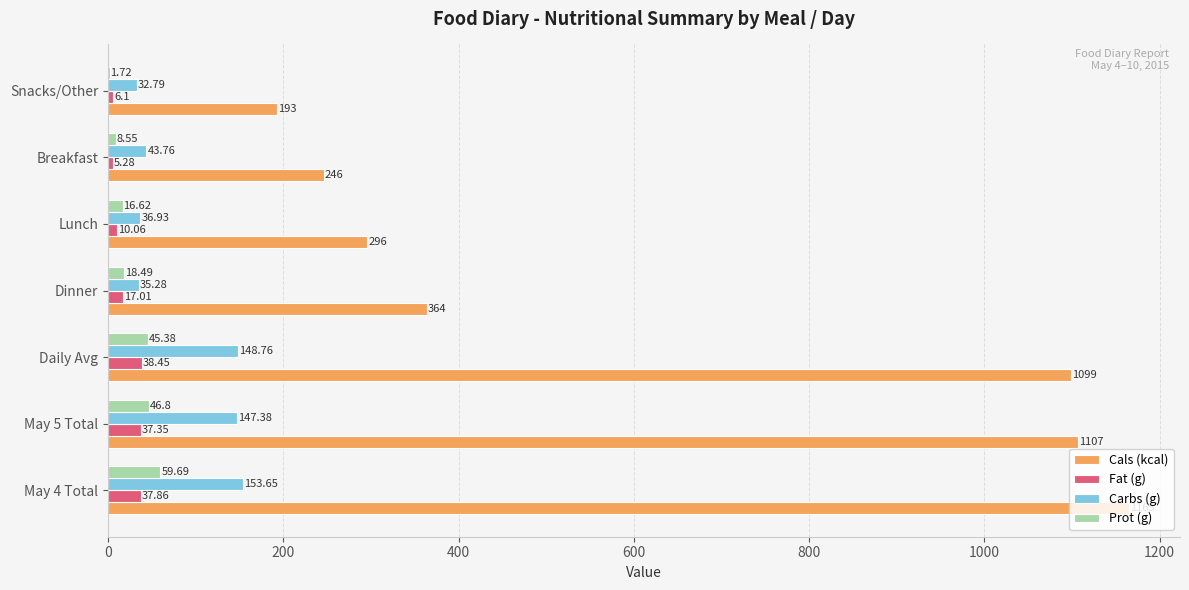

Which series has the widest spread of values?

Cals (kcal)